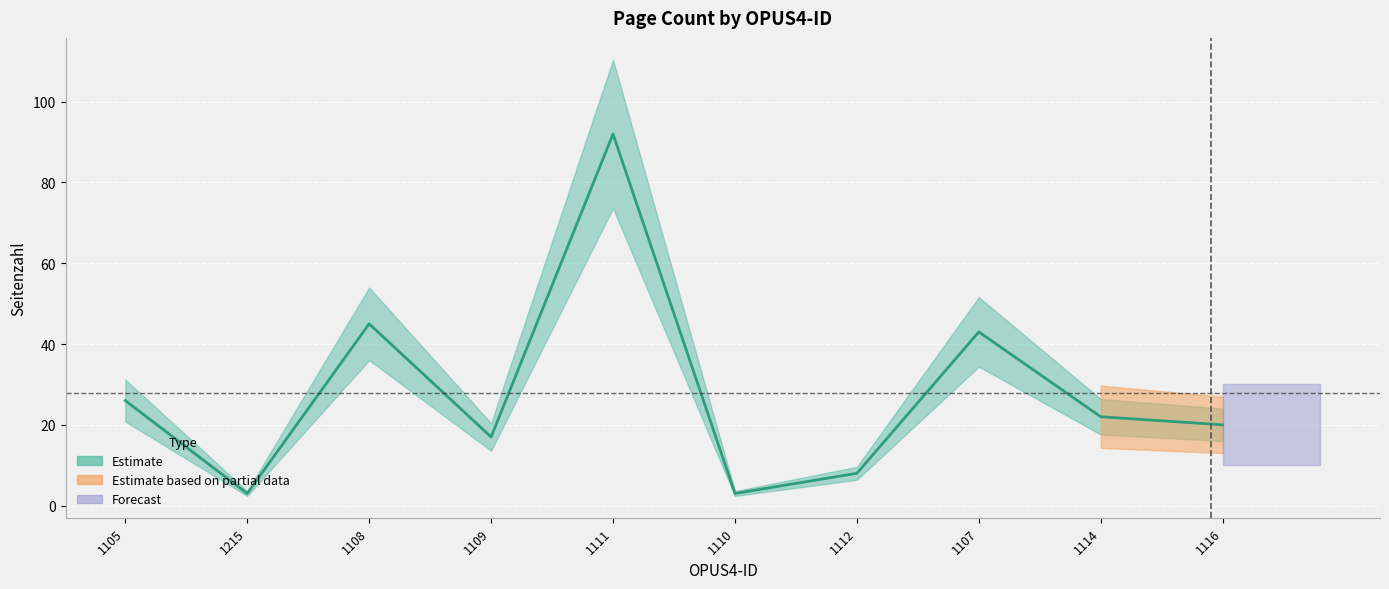

Reading left to right, extract all data points from this chart.

26	3	45	17	92	3	8	43	22	20